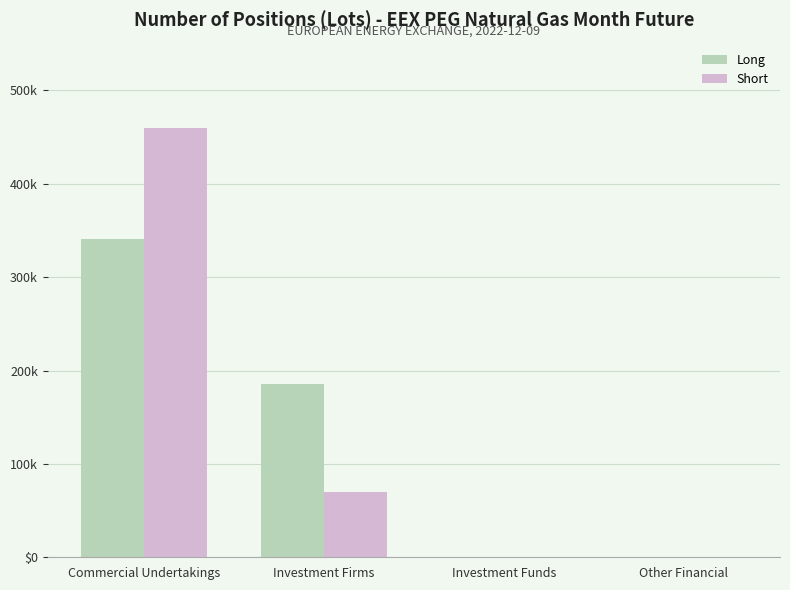

Reading left to right, extract all data points from this chart.

Long: 340435	185434	0	0
Short: 459364	70011	0	0